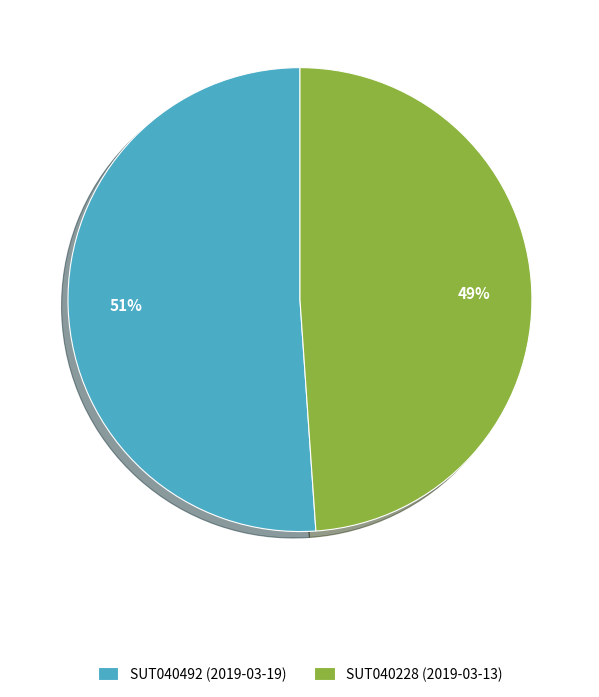

True or false: SUT040492 (2019-03-19) accounts for 51% of the total.

True